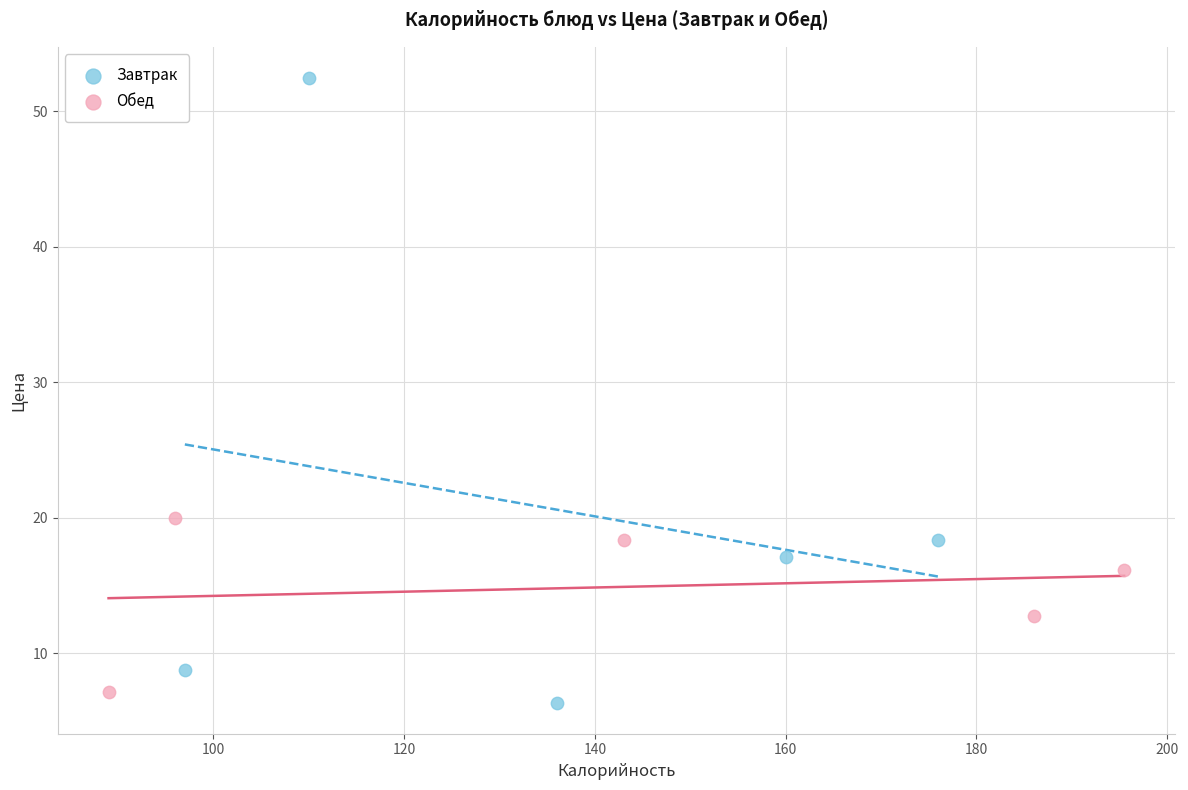

Which series contains the highest Y value?

Завтрак